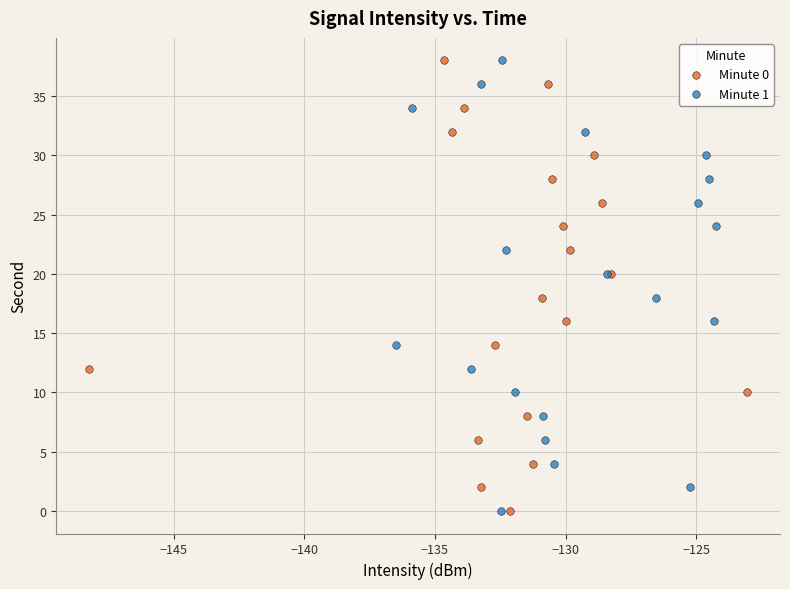

What are all the series names shown in the legend?

Minute 0, Minute 1